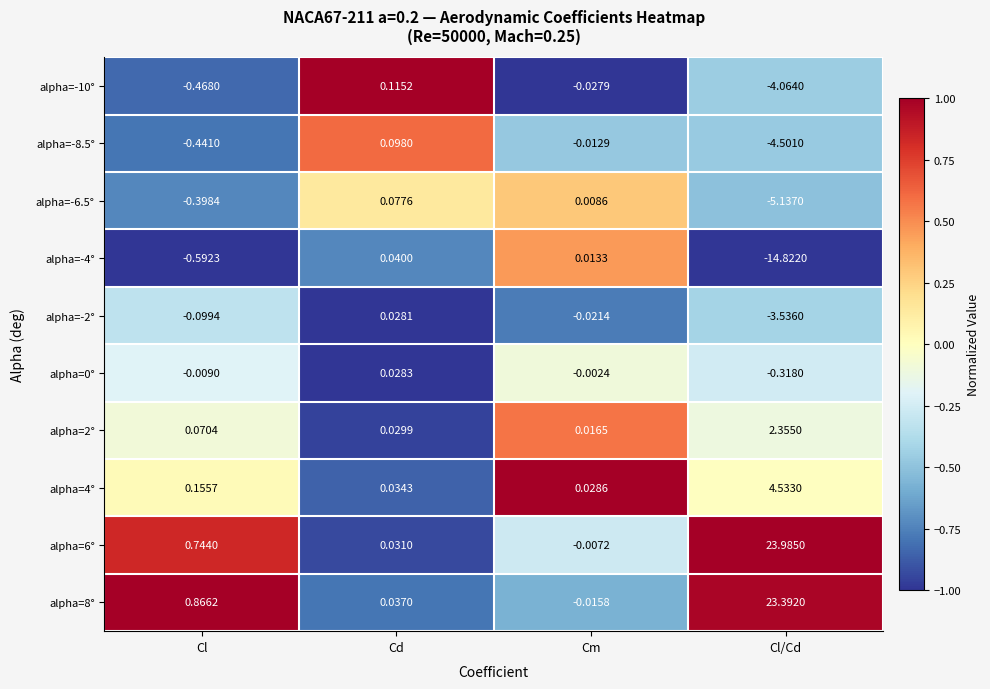

At which category is the sum across all series the highest?

Cl/Cd